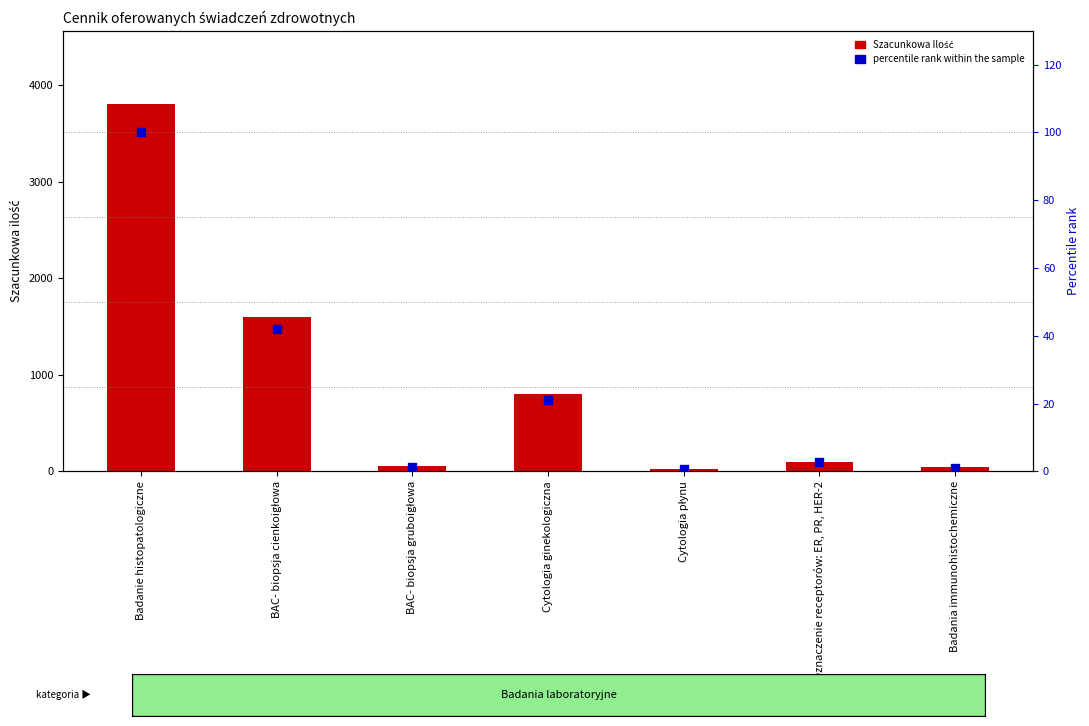

Is the value of percentile rank within the sample at Oznaczenie receptorów: ER, PR, HER-2 greater than the value of Szacunkowa Ilość at Badanie histopatologiczne?

No